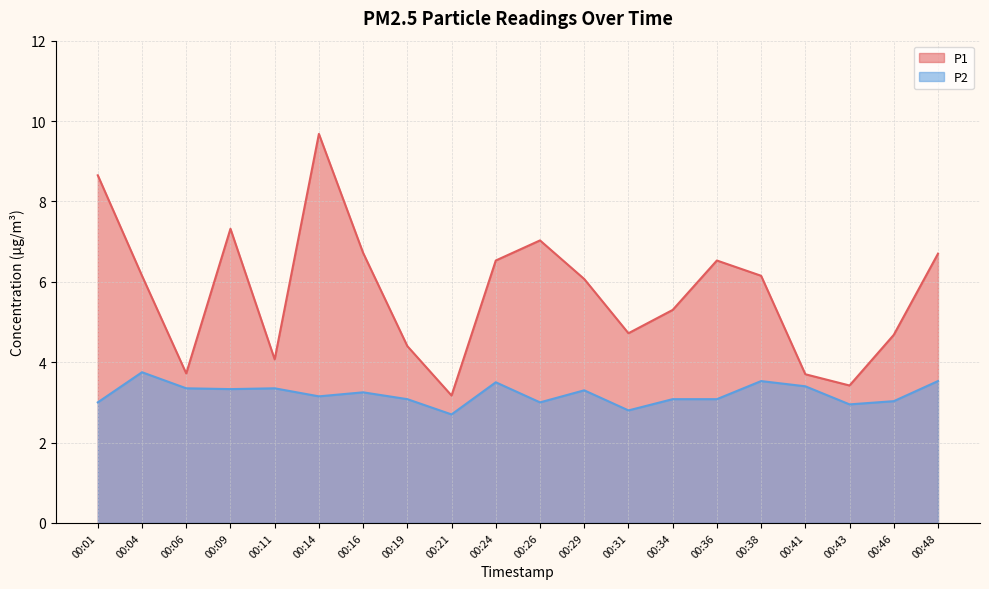

Which series changed the most between 00:09 and 00:31?

P1